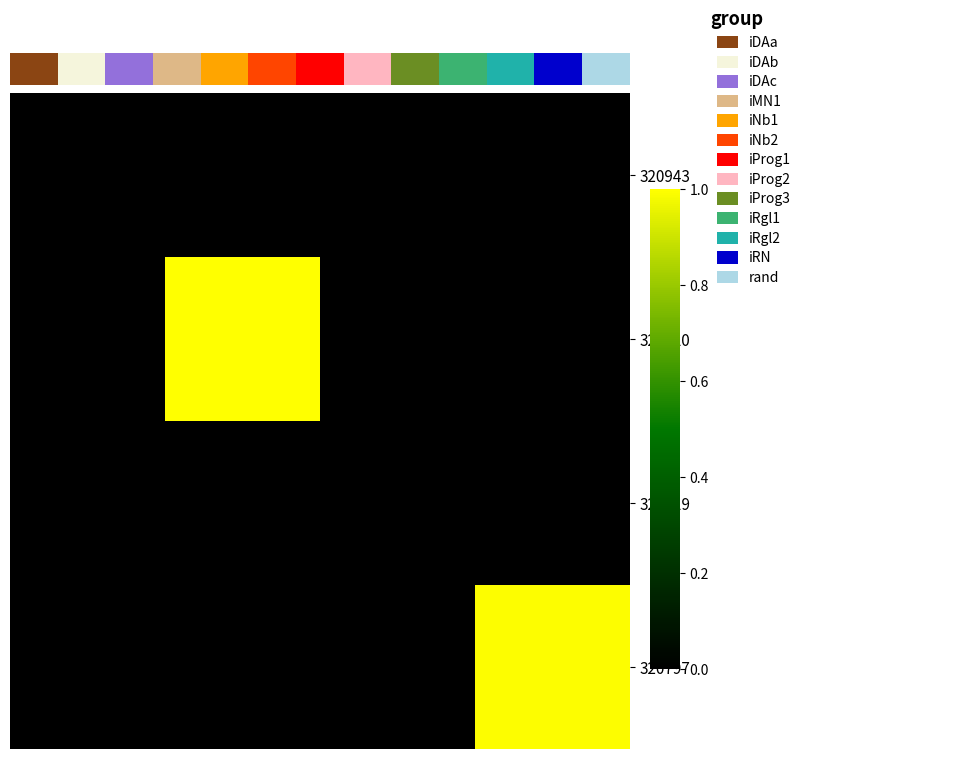

What is the greatest value displayed?

37522